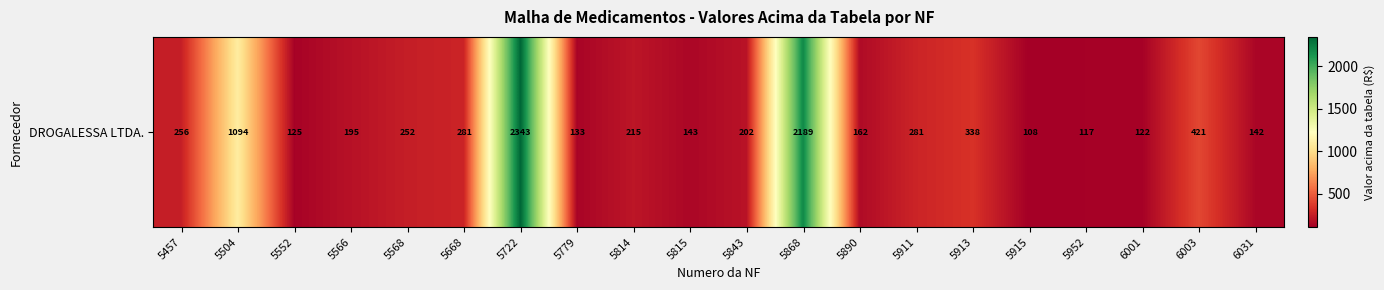

Reading left to right, transcribe all the data shown in this chart.

256.3	1094.3	125.3	194.7	251.8	280.9	2343.0	132.8	214.9	143.3	201.7	2188.7	162.2	280.9	338.4	108.5	117.4	121.8	420.9	141.8